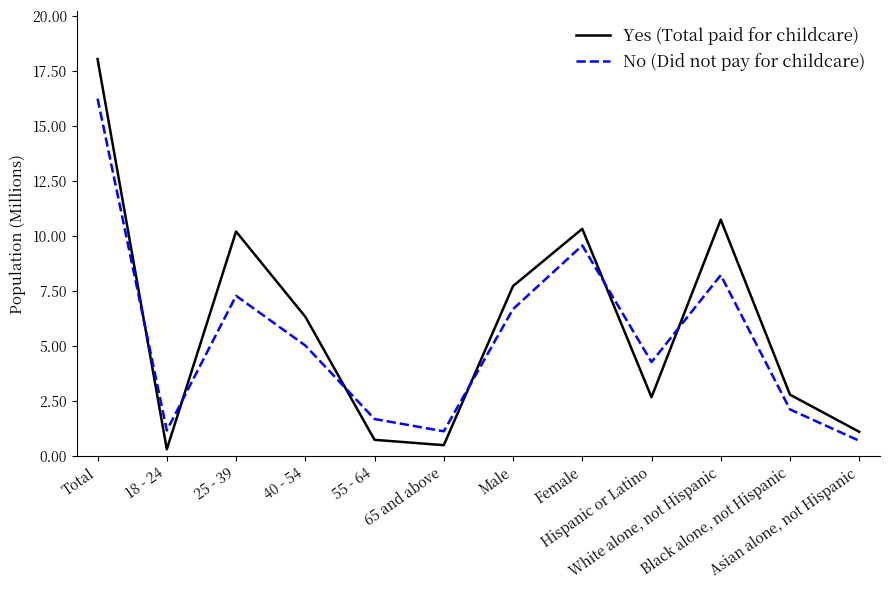

What is the difference between the second highest and second lowest values in the Yes (Total paid for childcare) series?

10.2